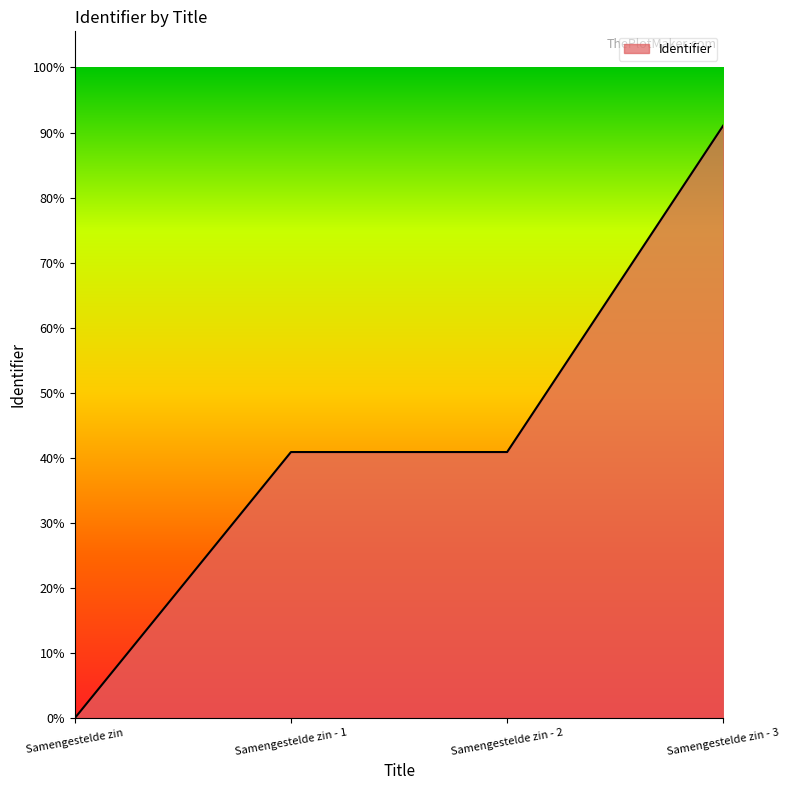

Reading left to right, transcribe all the data shown in this chart.

0	3681000	3681001	8198404